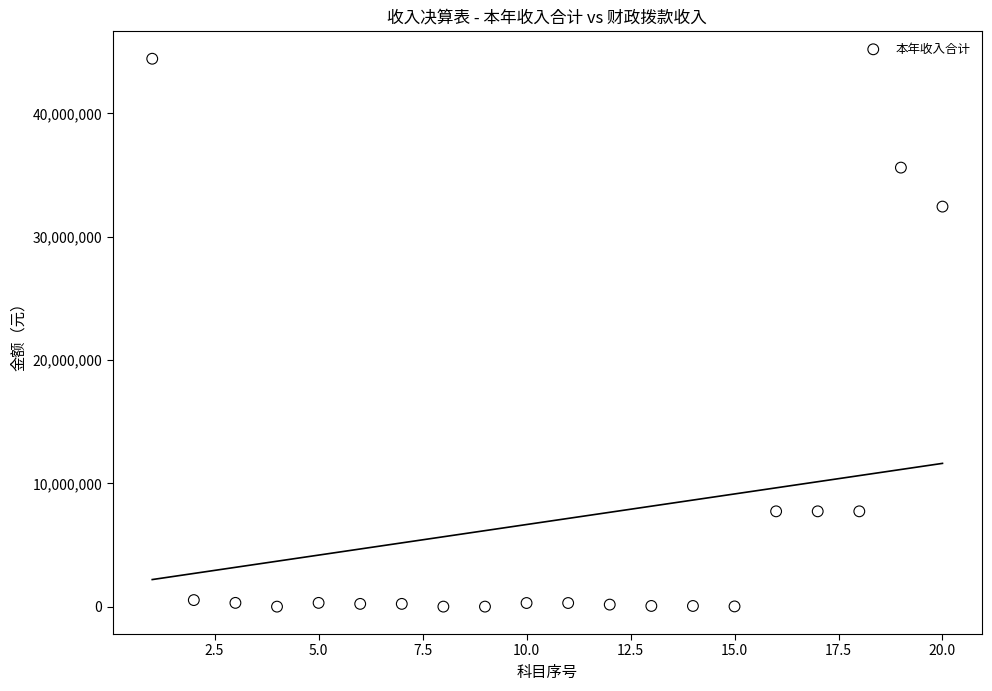

What Y value in the scatter plot is closest to 22219998?

32446030.9